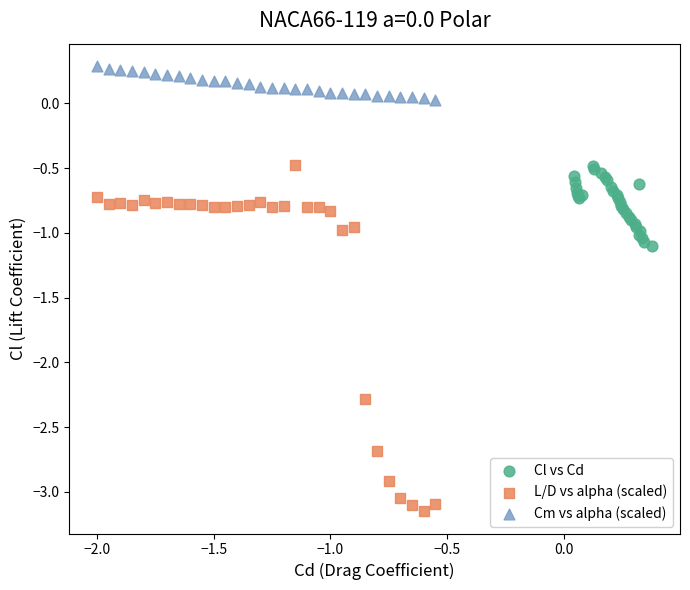

Which series reaches the minimum Y coordinate?

L/D vs alpha (scaled)